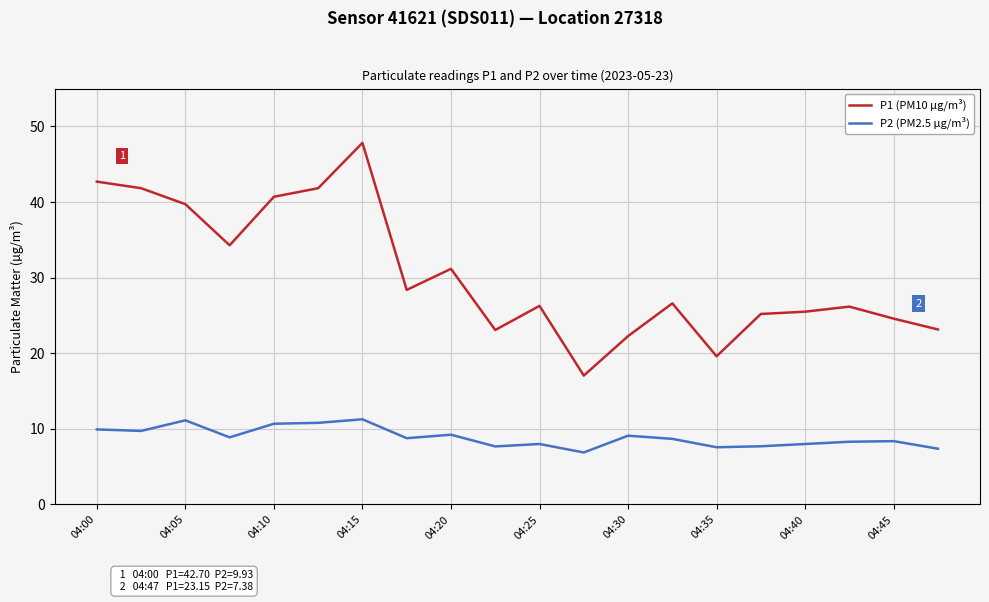

Rank the series by their maximum value, from lowest to highest.

P2 (PM2.5 µg/m³), P1 (PM10 µg/m³)